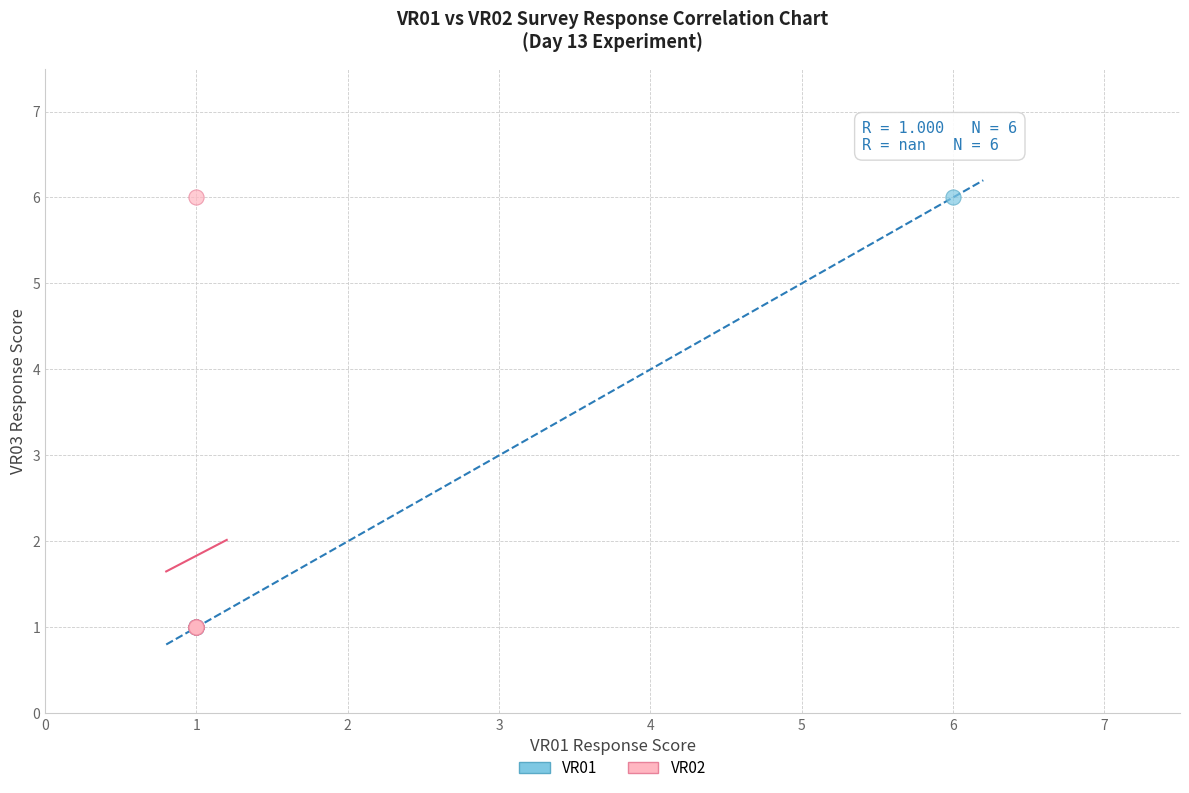

What are all the series names shown in the legend?

VR01, VR02